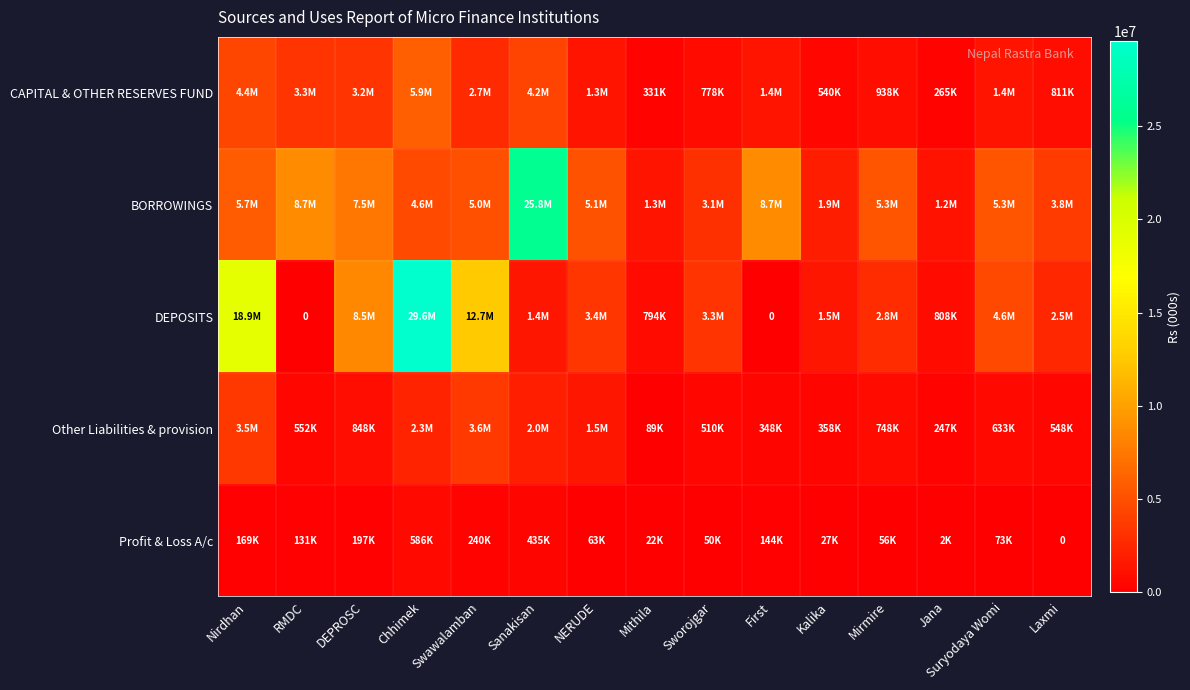

At which label does BORROWINGS first exceed 5084227?

Nirdhan